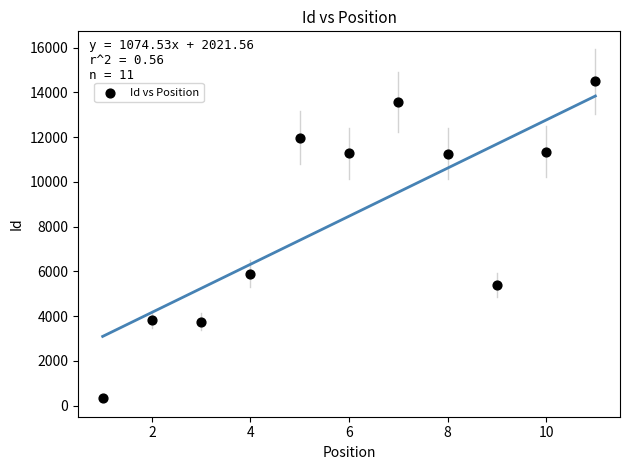

What Y value in the scatter plot is closest to 7410?

5903